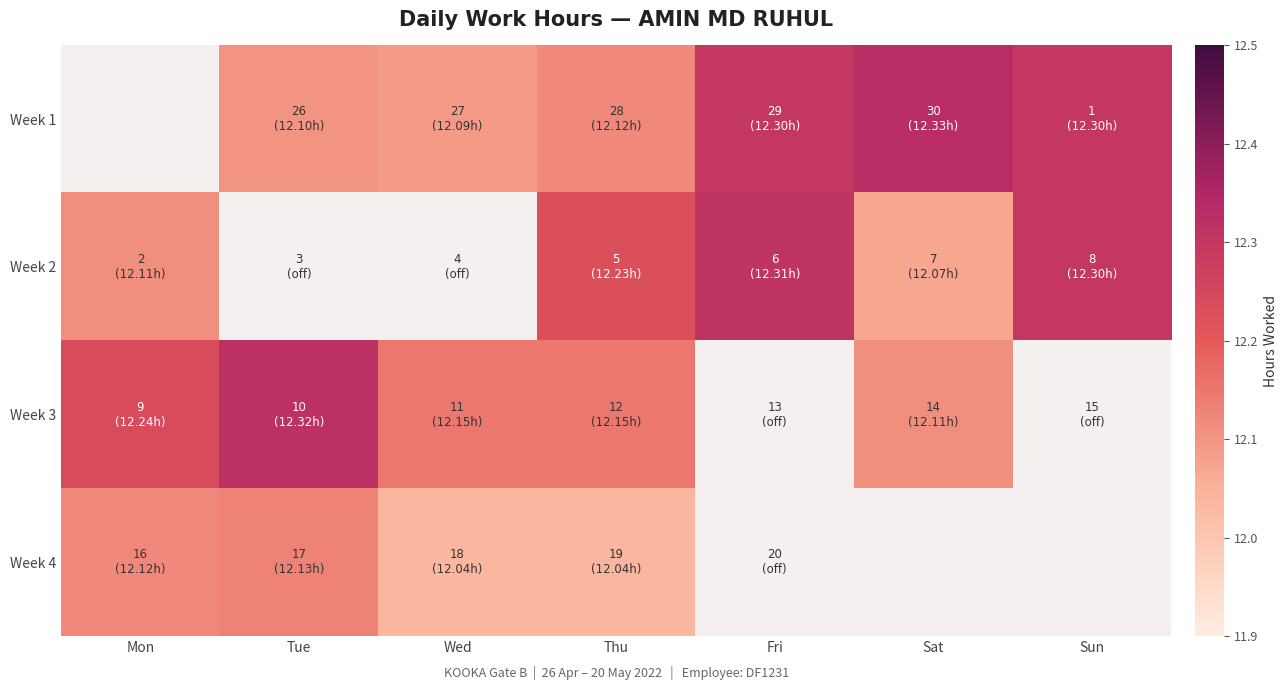

Between Tue and Wed, which series saw the biggest shift?

Week 3